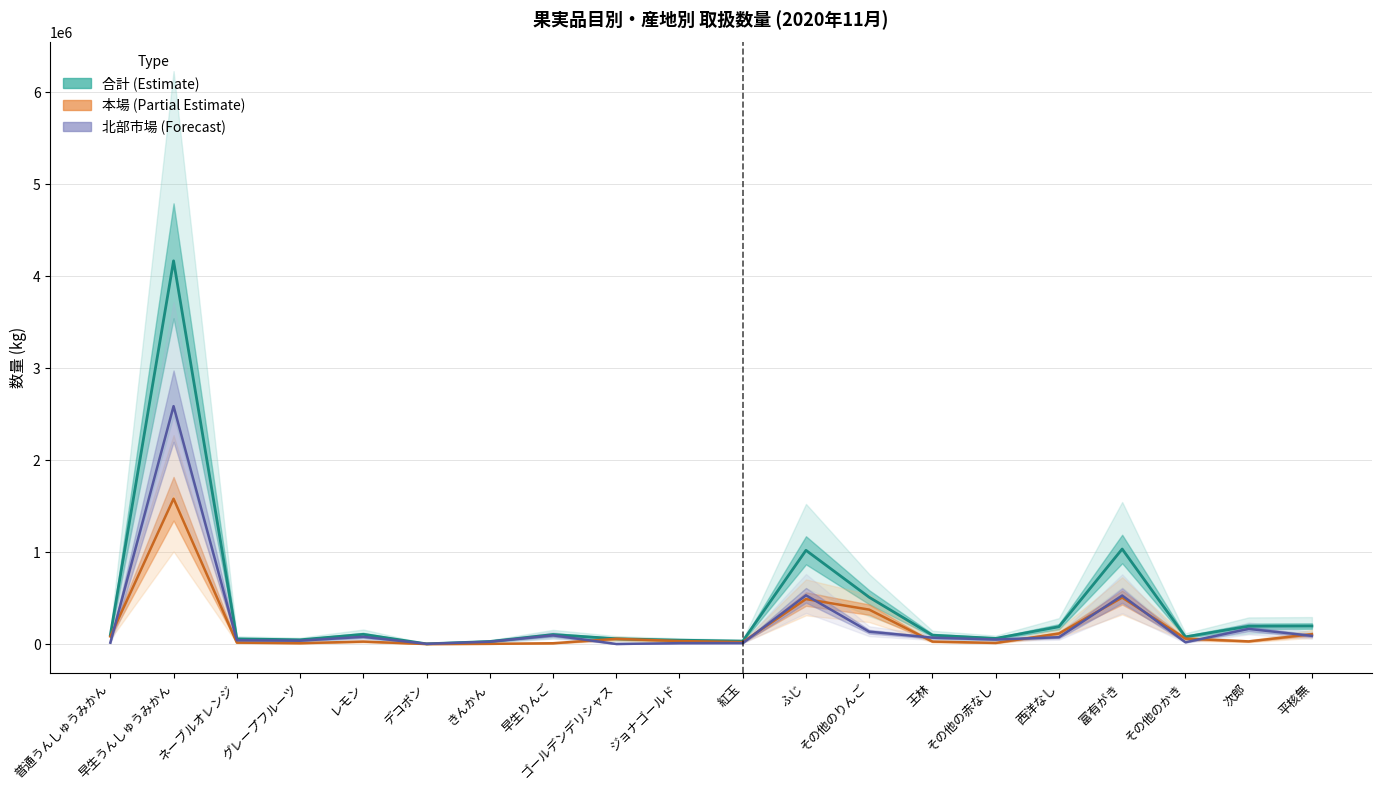

Where does the 本場数量 series first go above 32415?

普通うんしゅうみかん